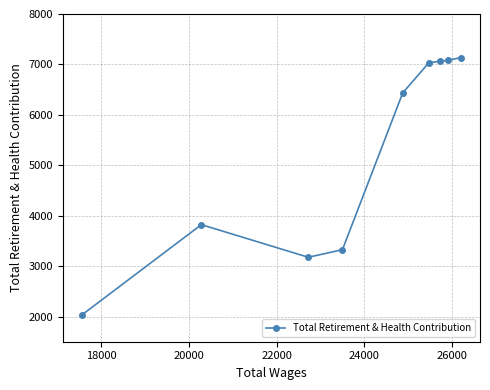

What is the sum of all values?

47102